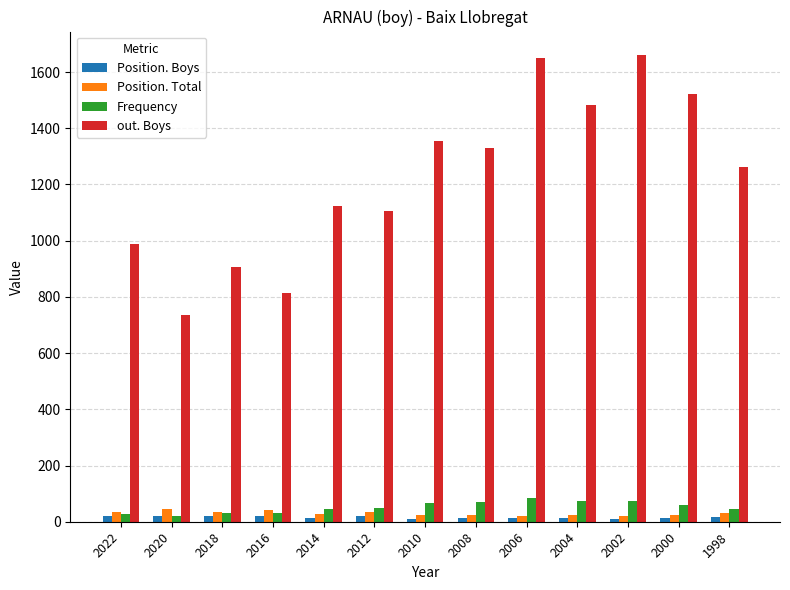

Rank the series by their maximum value, from lowest to highest.

Position. Boys, Position. Total, Frequency, out. Boys